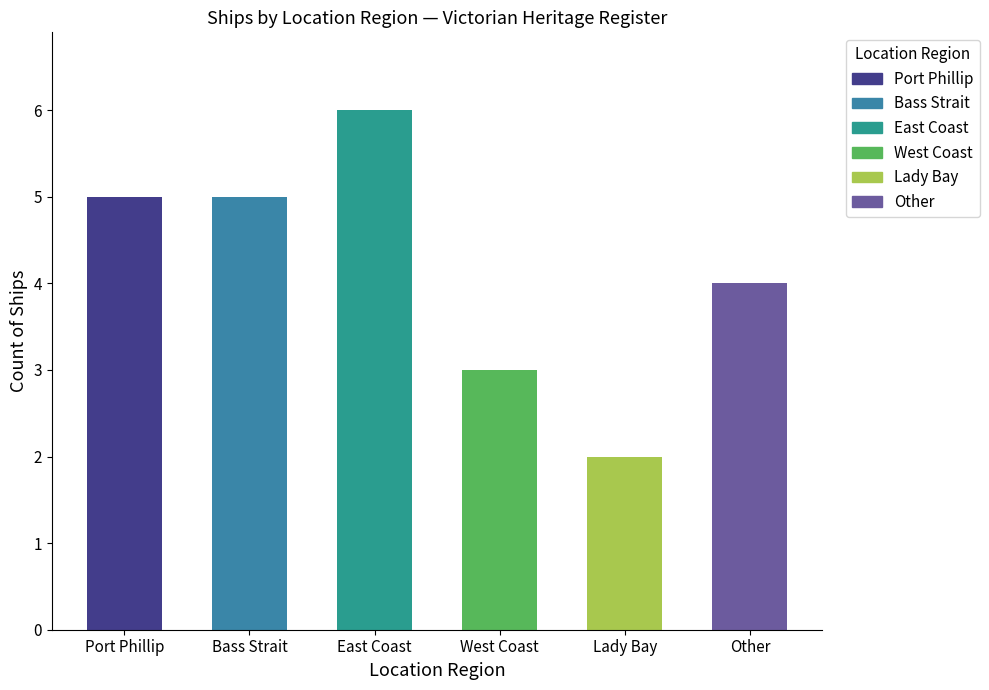

How many data points are less than 5?

3